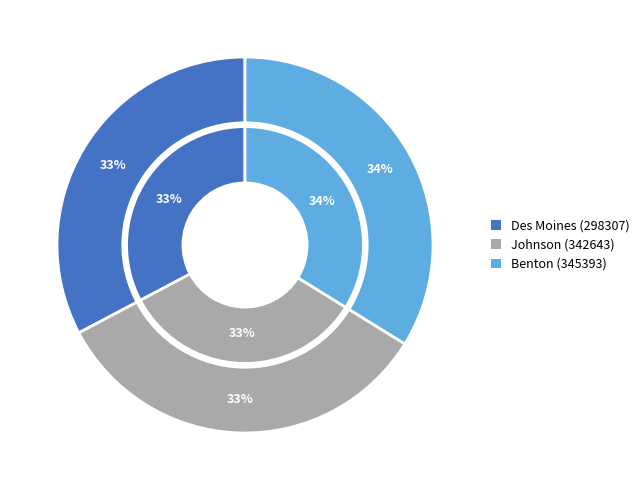

Which slice is the largest?

Benton (345393)